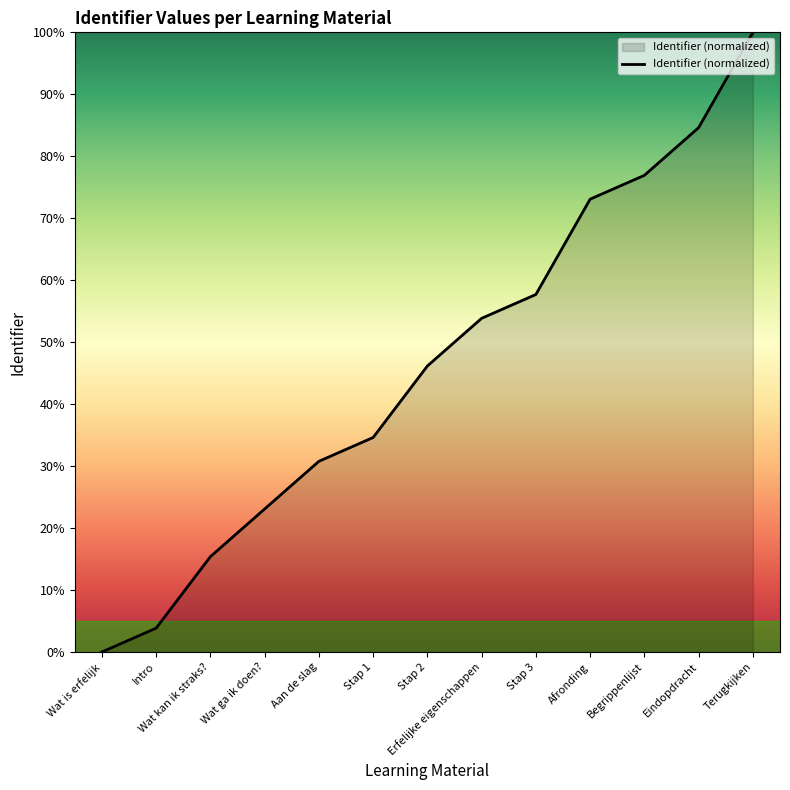

True or false: the data shows 30.8 at Aan de slag.

True